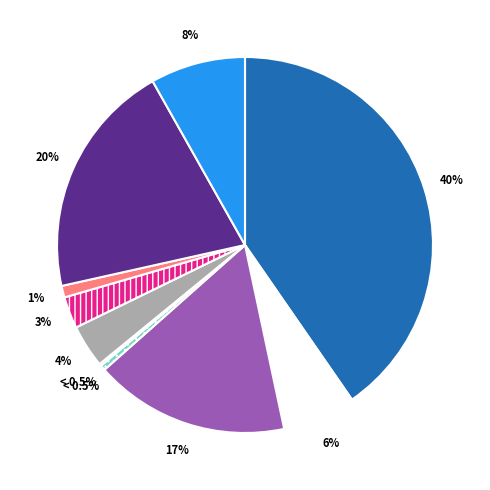

Which slice is the smallest?

Screening